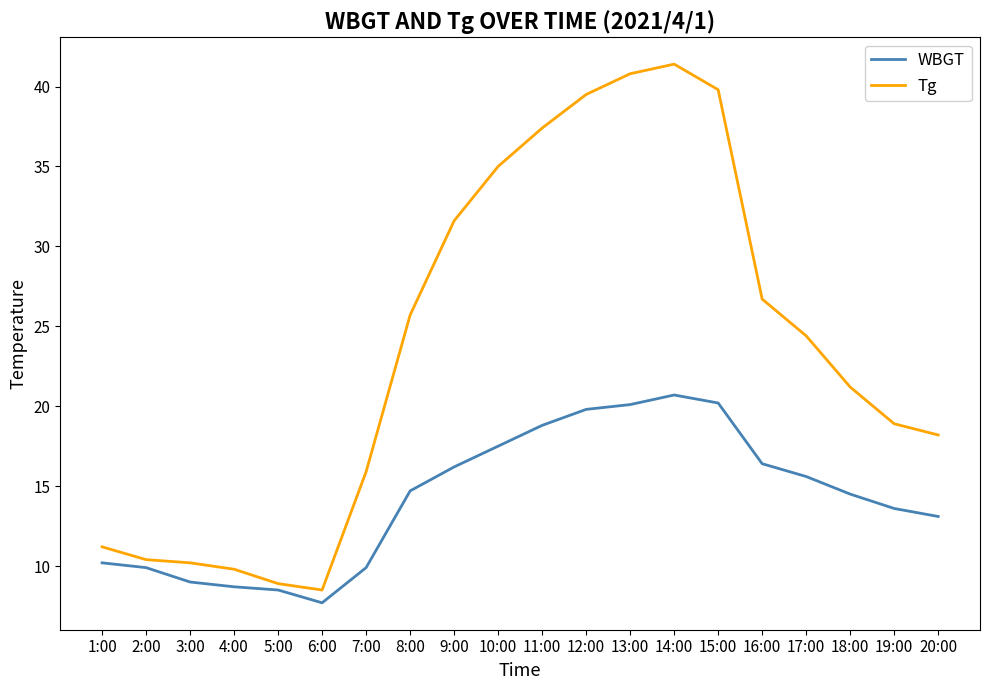

What is the difference between the second highest and minimum values in the Tg series?

32.3